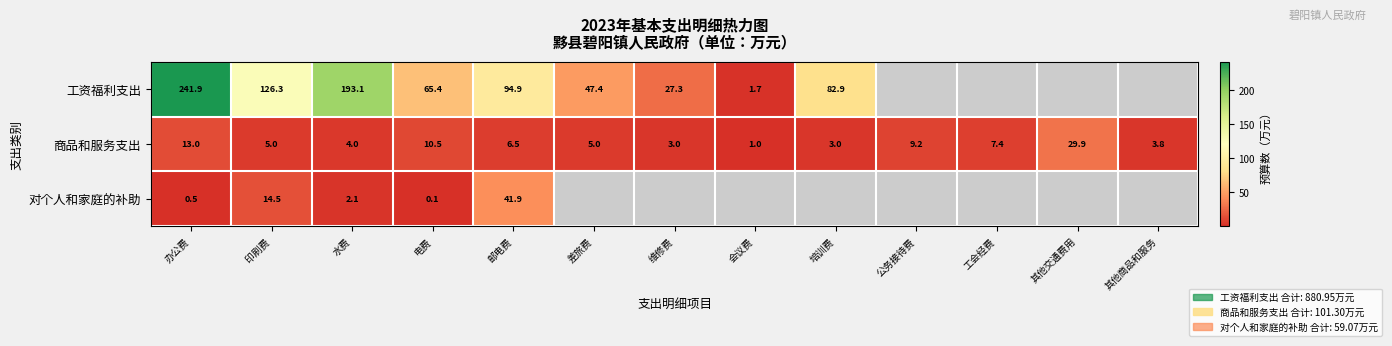

What is the sum of the 商品和服务支出 values at 水费 and 其他商品和服务?

7.8